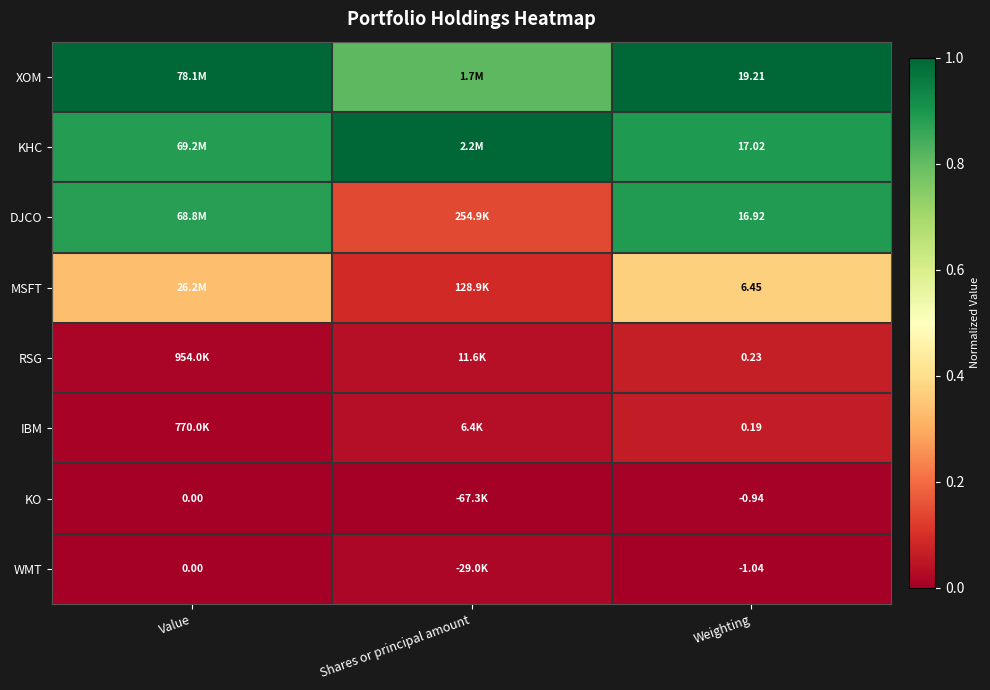

Is the value of KO at Weighting greater than the value of KHC at Shares or principal amount?

No